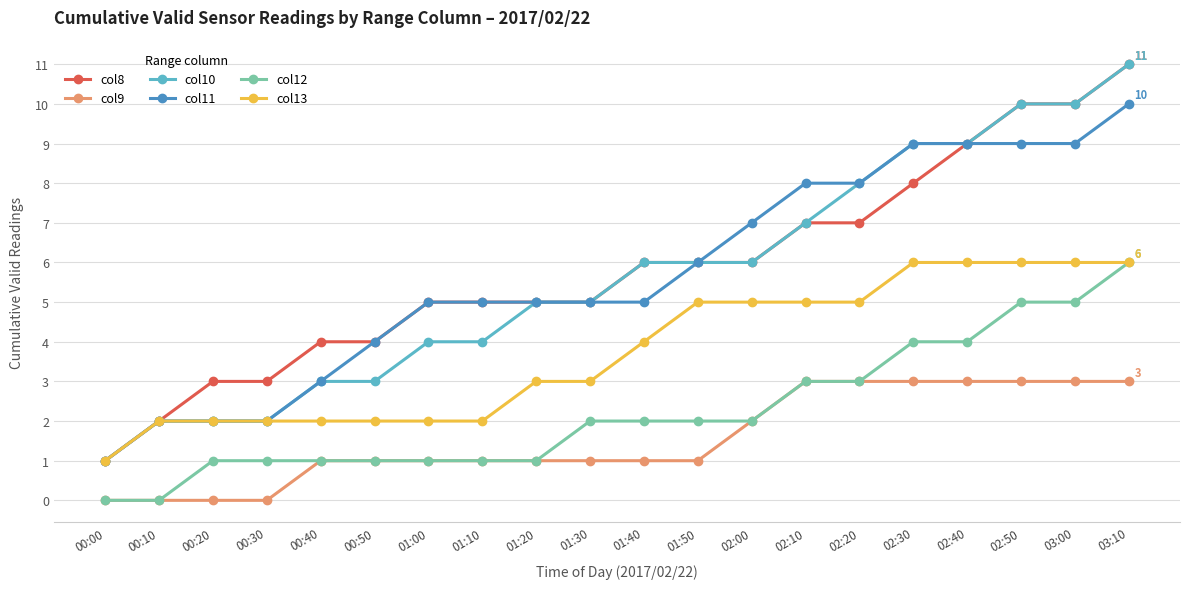

Which series changed the most between 00:00 and 02:10?

col11